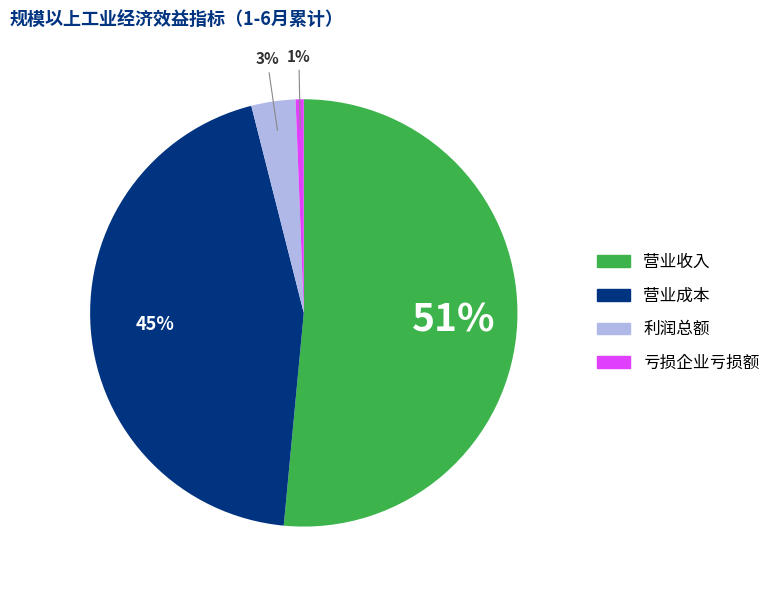

To the nearest percent, what is the average slice percentage?

25%